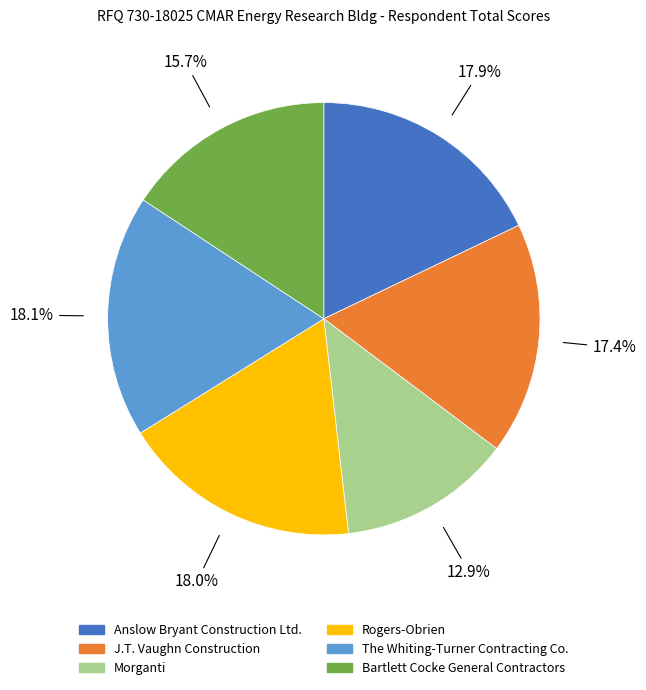

To the nearest percent, what is the average slice percentage?

17%